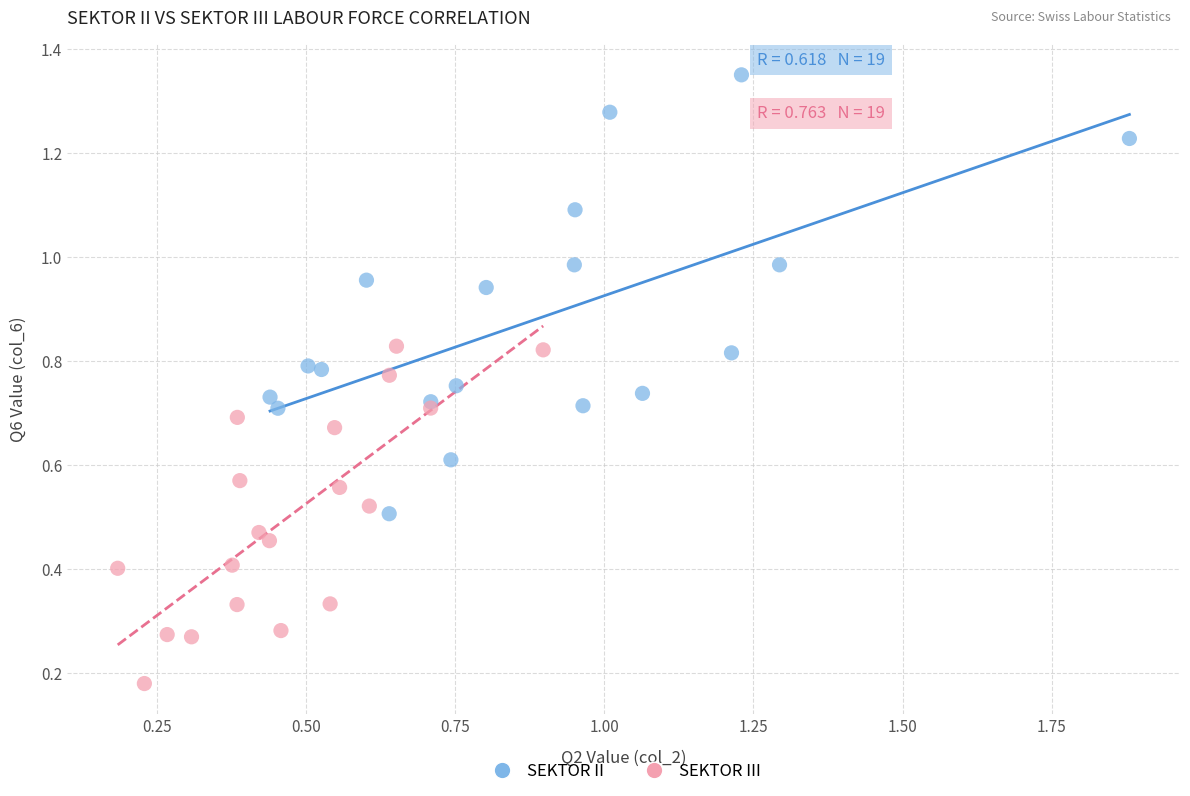

Which series contains the lowest Y value?

SEKTOR III